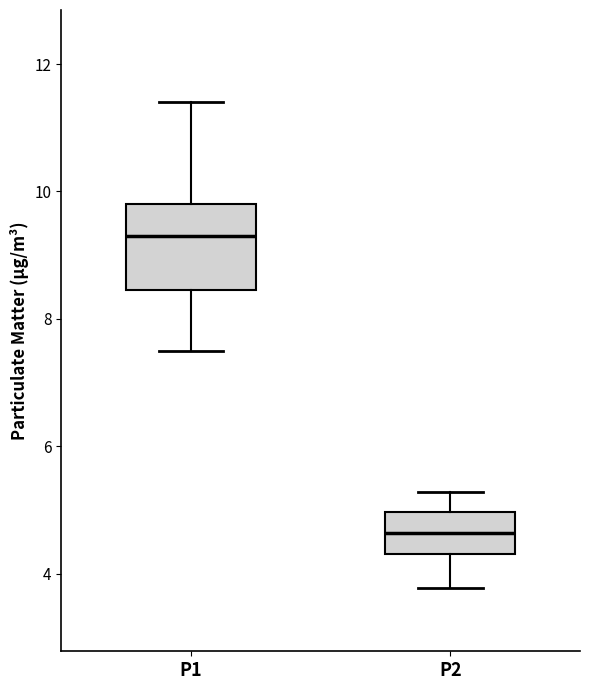

Which box is the tallest, from its lower edge to its upper edge?

P1